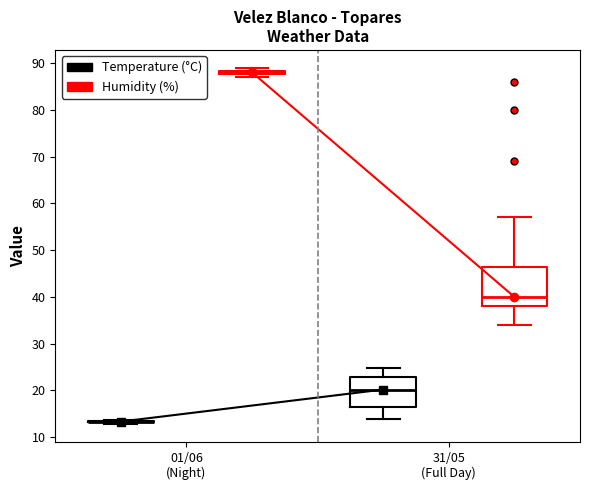

Comparing the boxes themselves (not the whiskers), which one is the tallest?

31/05 (Full Day) (Humidity (%))